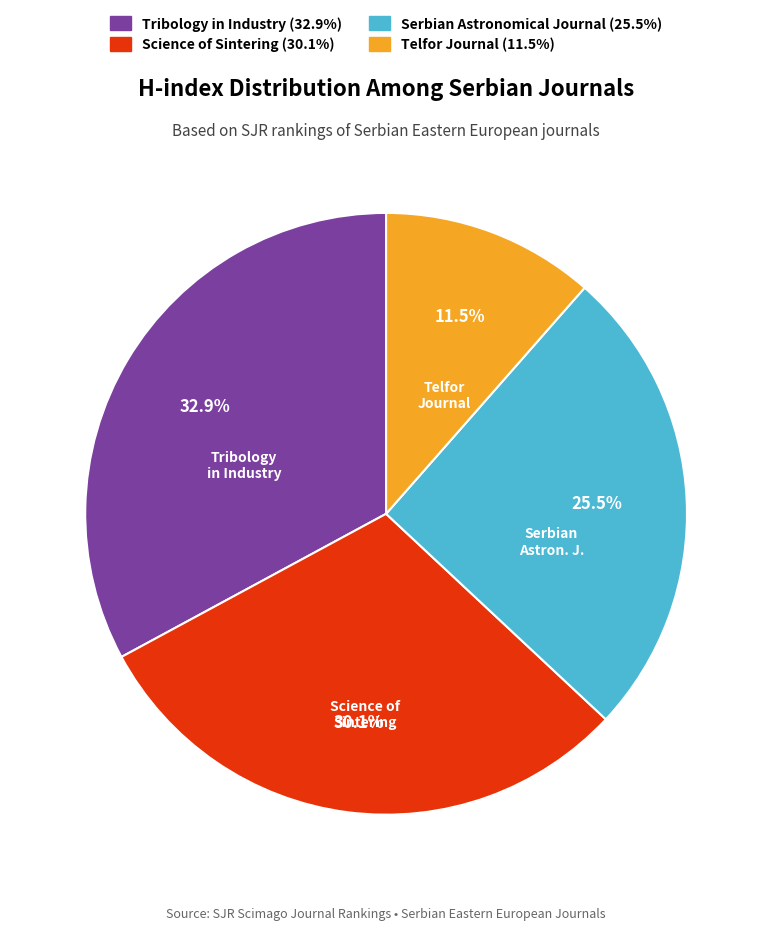

How many segments does this pie chart have?

4